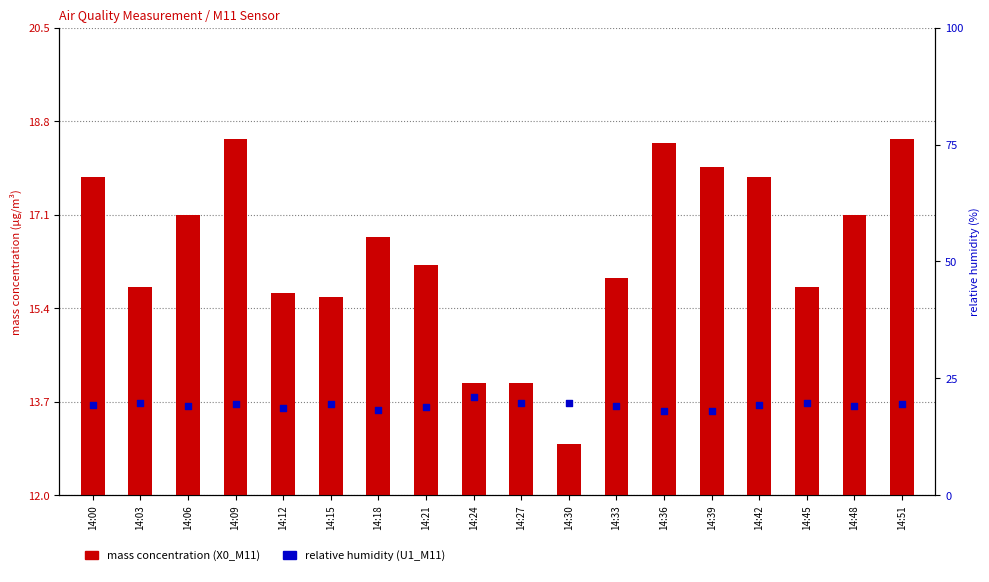

What are all the series names shown in the legend?

mass concentration (X0_M11), relative humidity (U1_M11)